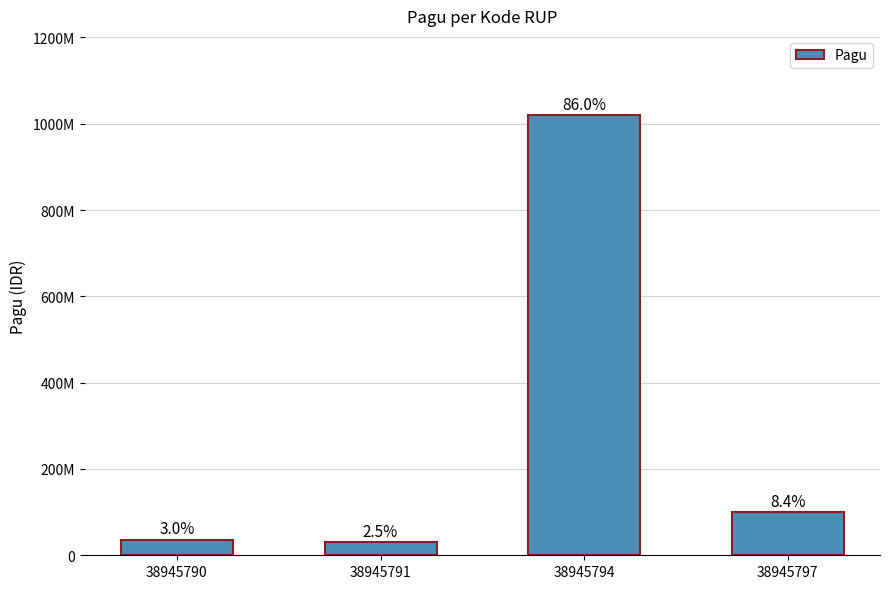

What is the greatest value displayed?

1020000000